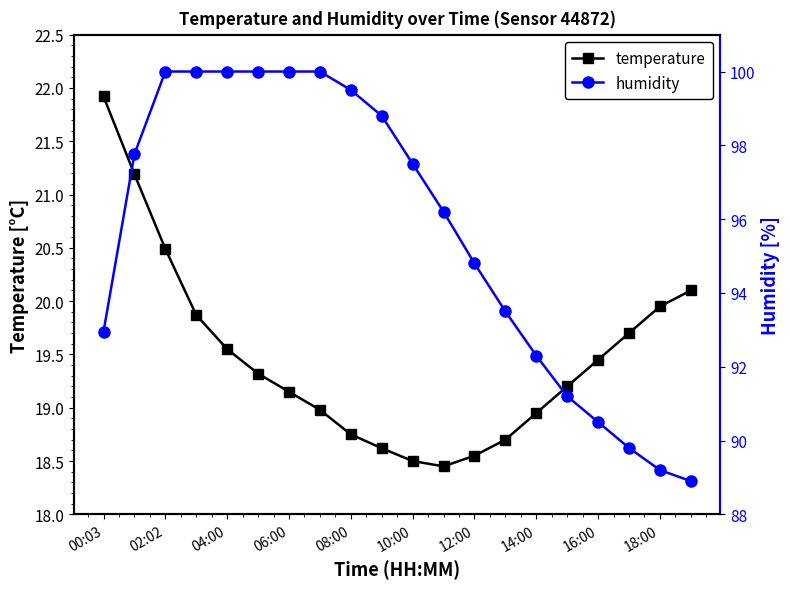

At which label is temperature closest to 20?

18:00